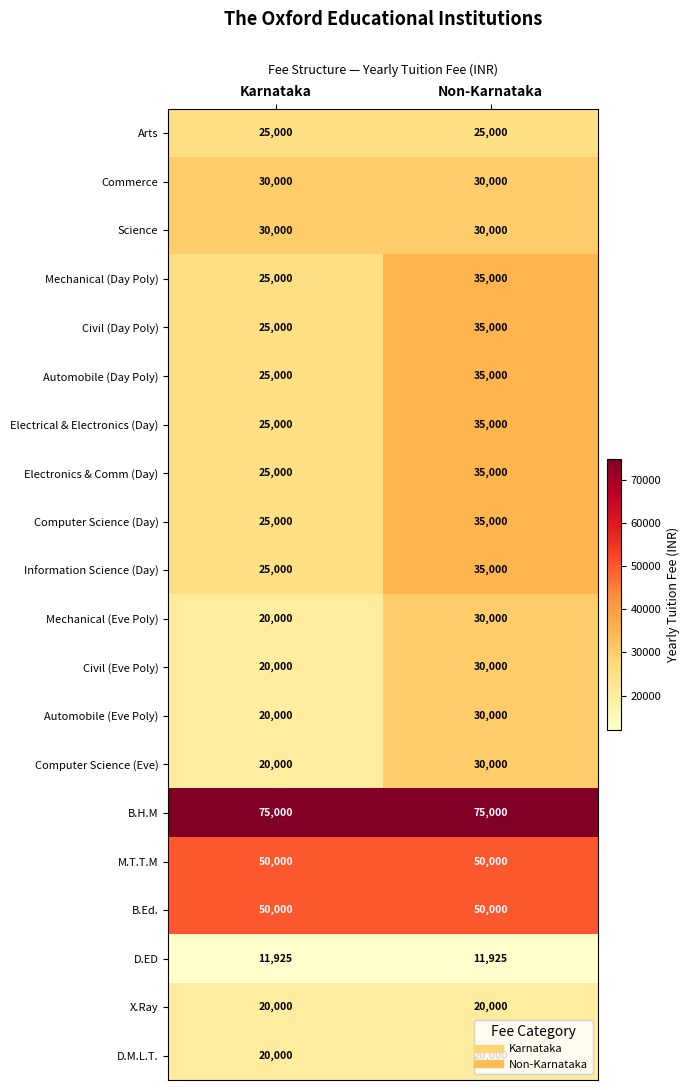

Is the value of D.M.L.T. at Non-Karnataka greater than the value of Civil (Day Poly) at Karnataka?

No